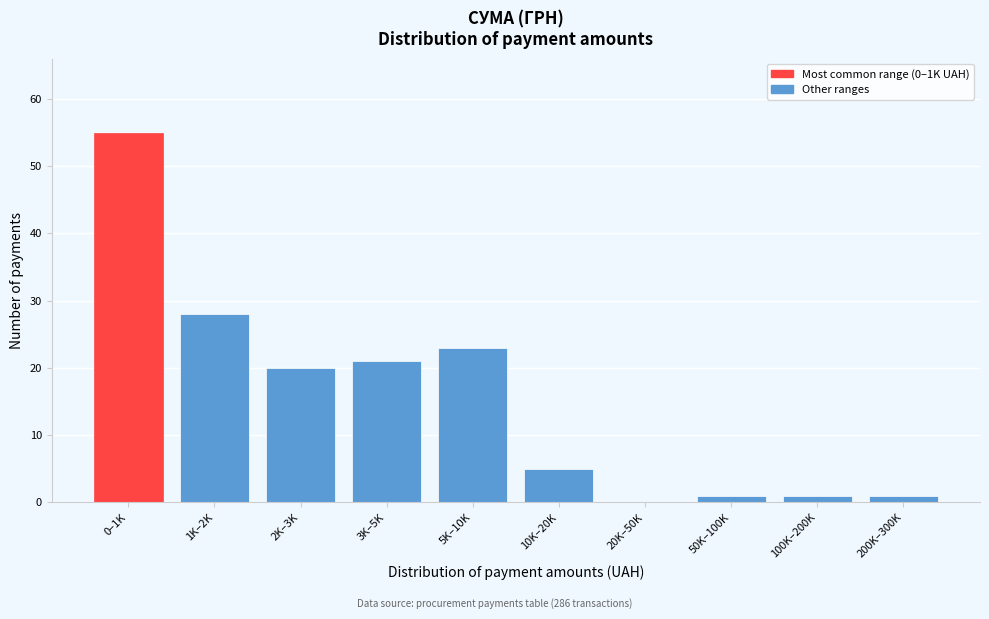

Reading left to right, extract all data points from this chart.

0–1K=55	1K–2K=28	2K–3K=20	3K–5K=21	5K–10K=23	10K–20K=5	20K–50K=0	50K–100K=1	100K–200K=1	200K–300K=1